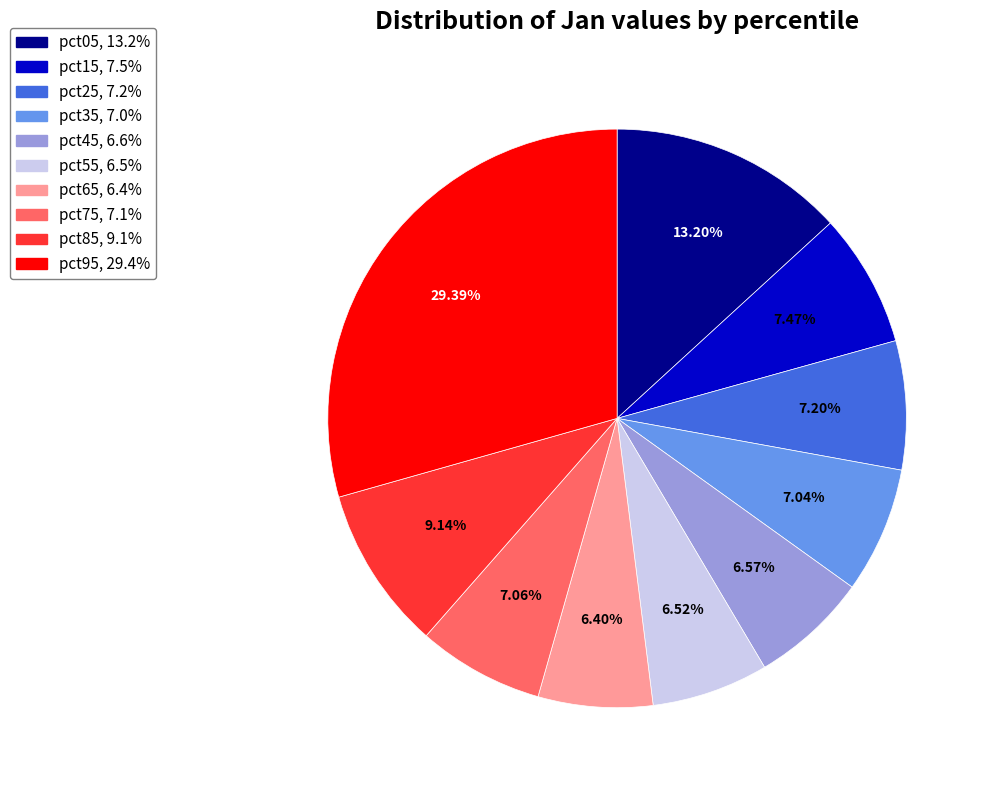

Combined, do pct45 and pct95 account for over 50%?

No